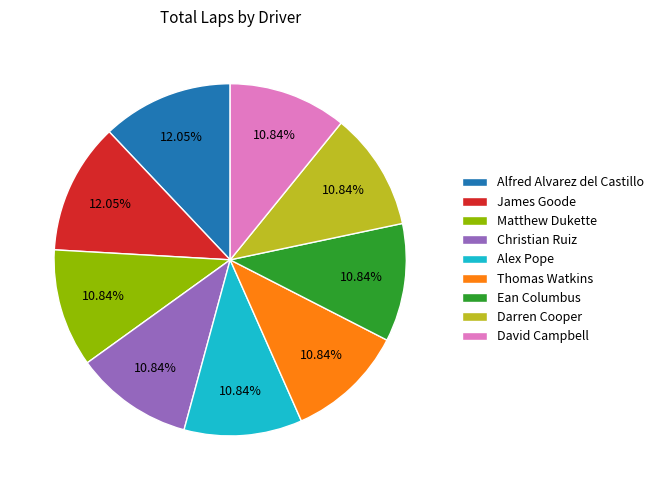

To the nearest percent, what percentage of the pie is James Goode?

12%